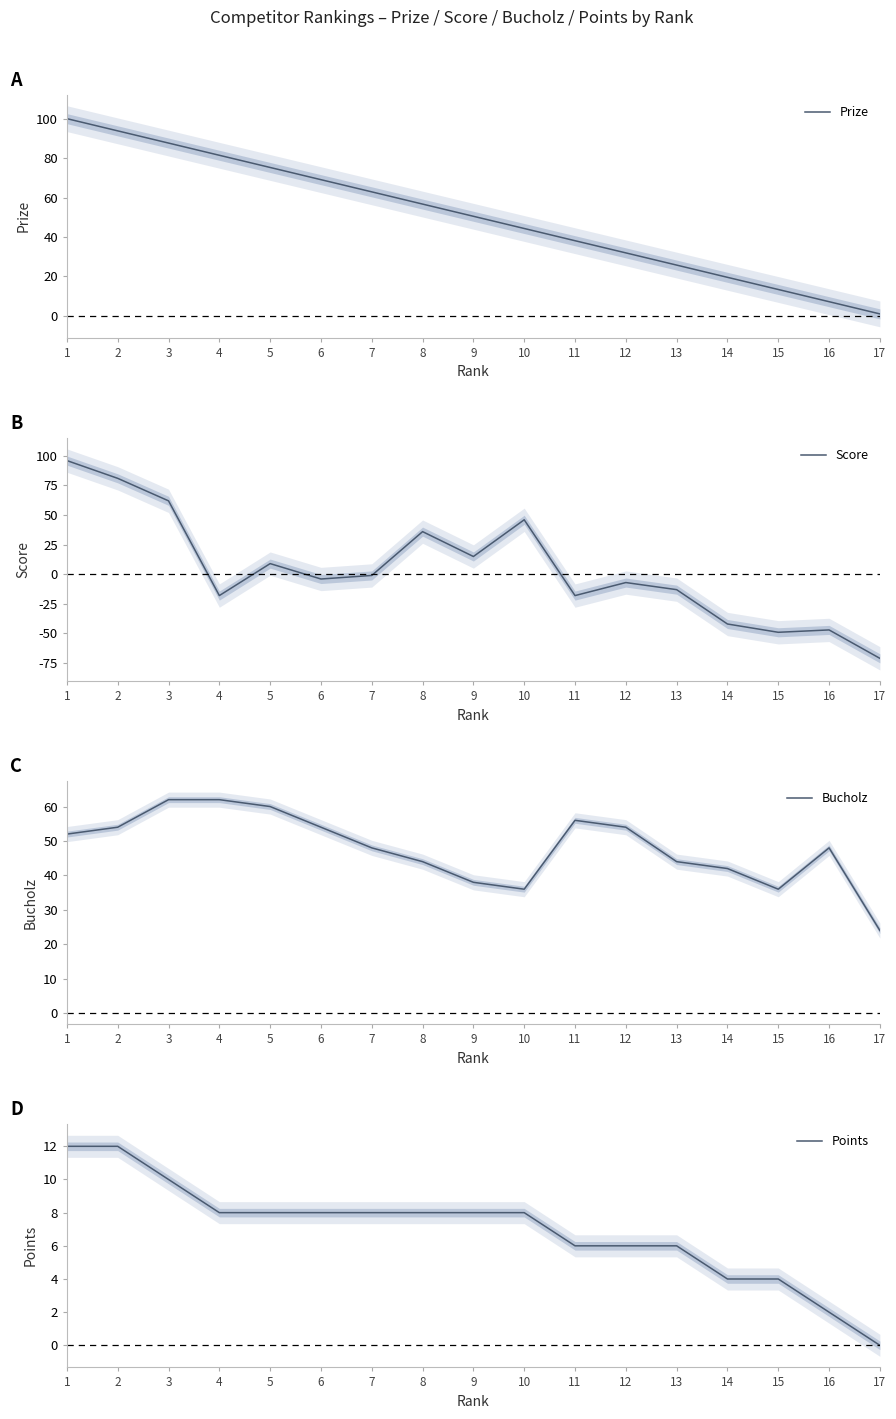

Between 8 and 6, which is larger?

6